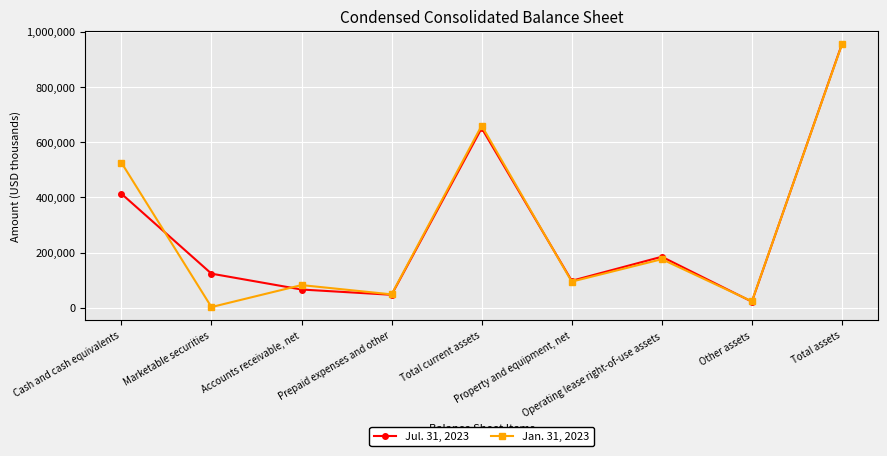

Where is the first local minimum for Jan. 31, 2023?

Marketable securities